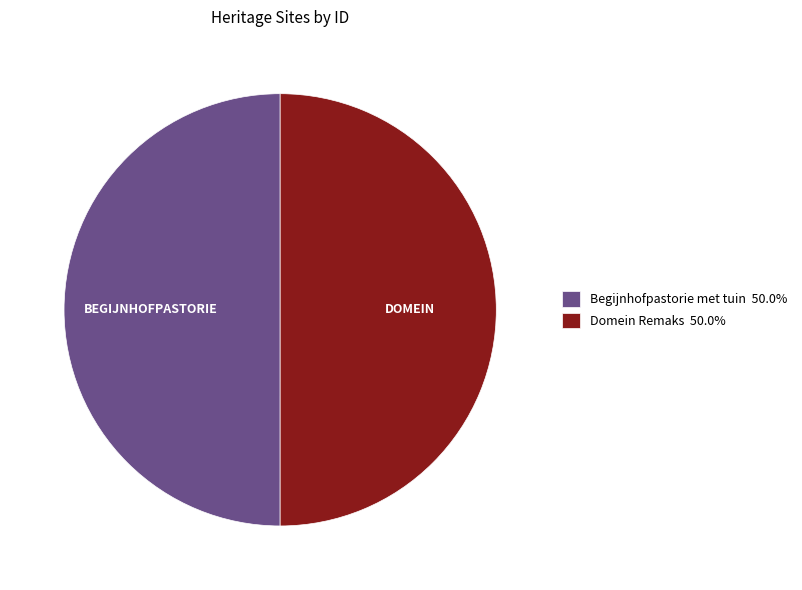

Do Begijnhofpastorie met tuin and Domein Remaks together represent more than half of the pie?

Yes